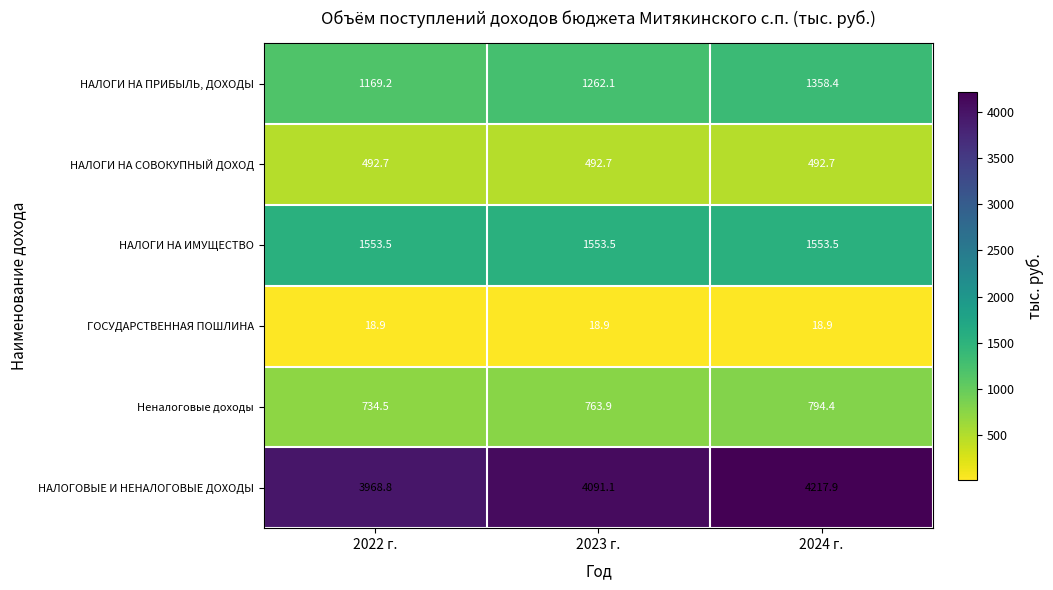

True or false: НАЛОГИ НА ПРИБЫЛЬ, ДОХОДЫ has a value of 1358.4 at 2024 г..

True